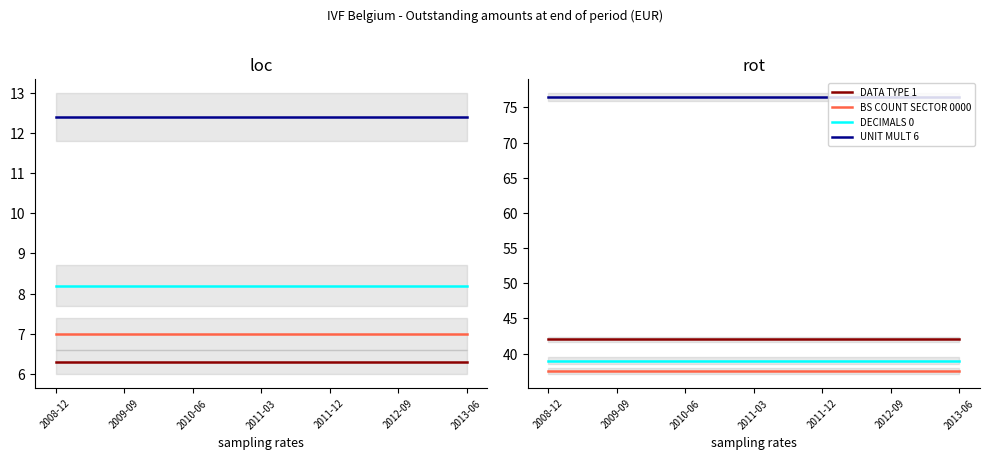

What are all the series names shown in the legend?

DATA TYPE 1, BS COUNT SECTOR 0000, DECIMALS 0, UNIT MULT 6